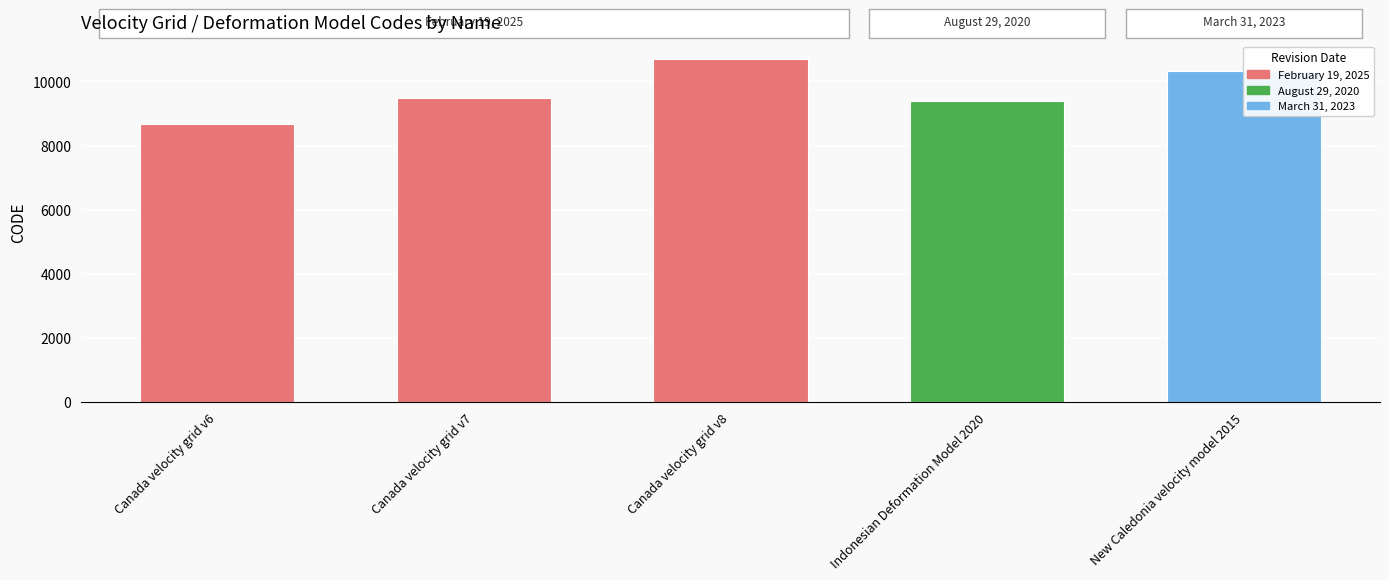

What is the change in value from Canada velocity grid v6 to Canada velocity grid v8?

+2031